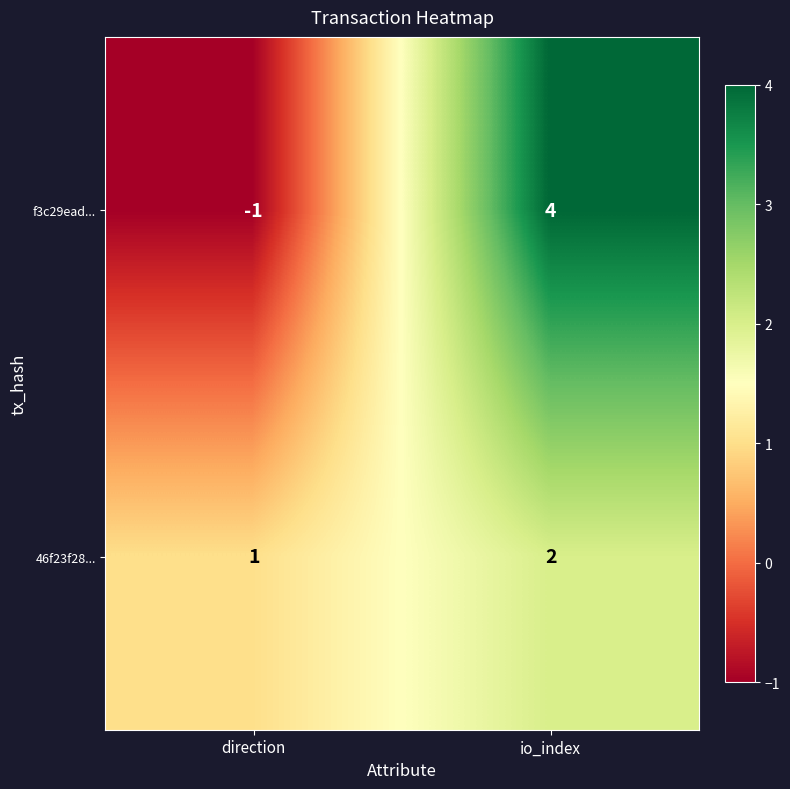

Is the value of 46f23f28... at io_index greater than the value of f3c29ead... at direction?

Yes